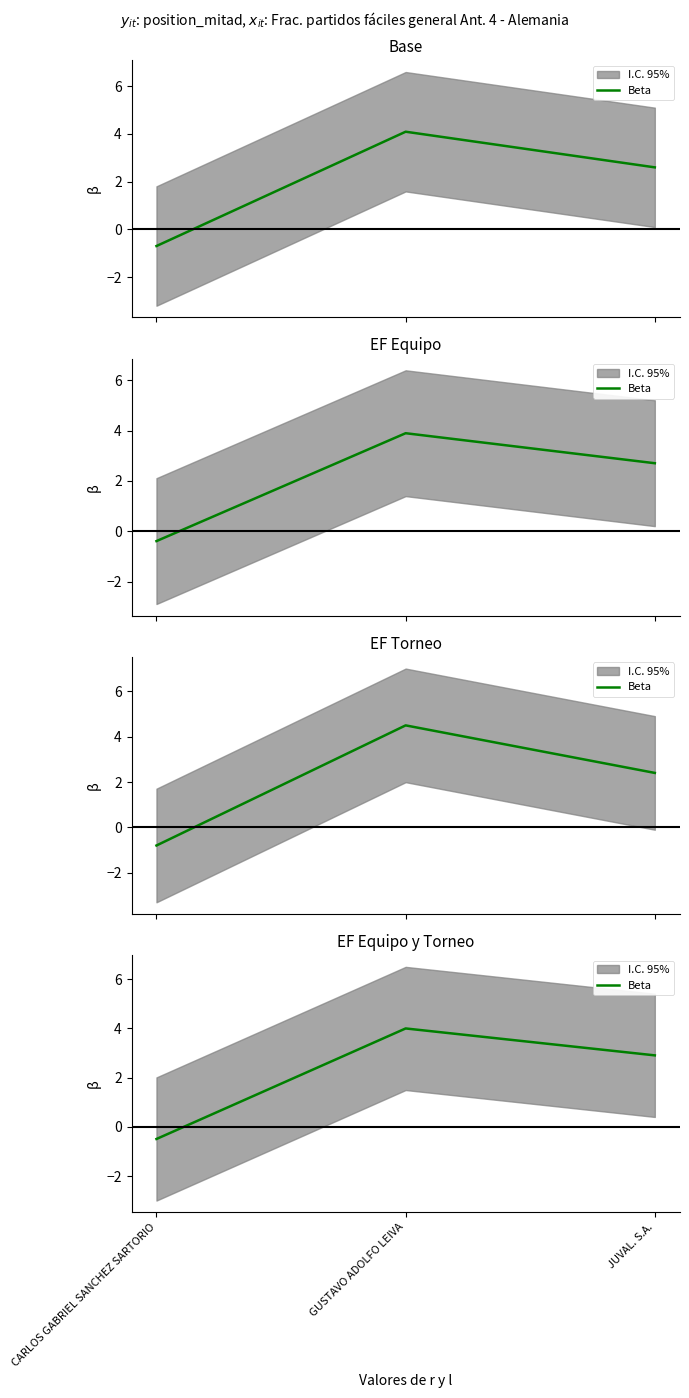

What position from the left is GUSTAVO ADOLFO LEIVA?

2